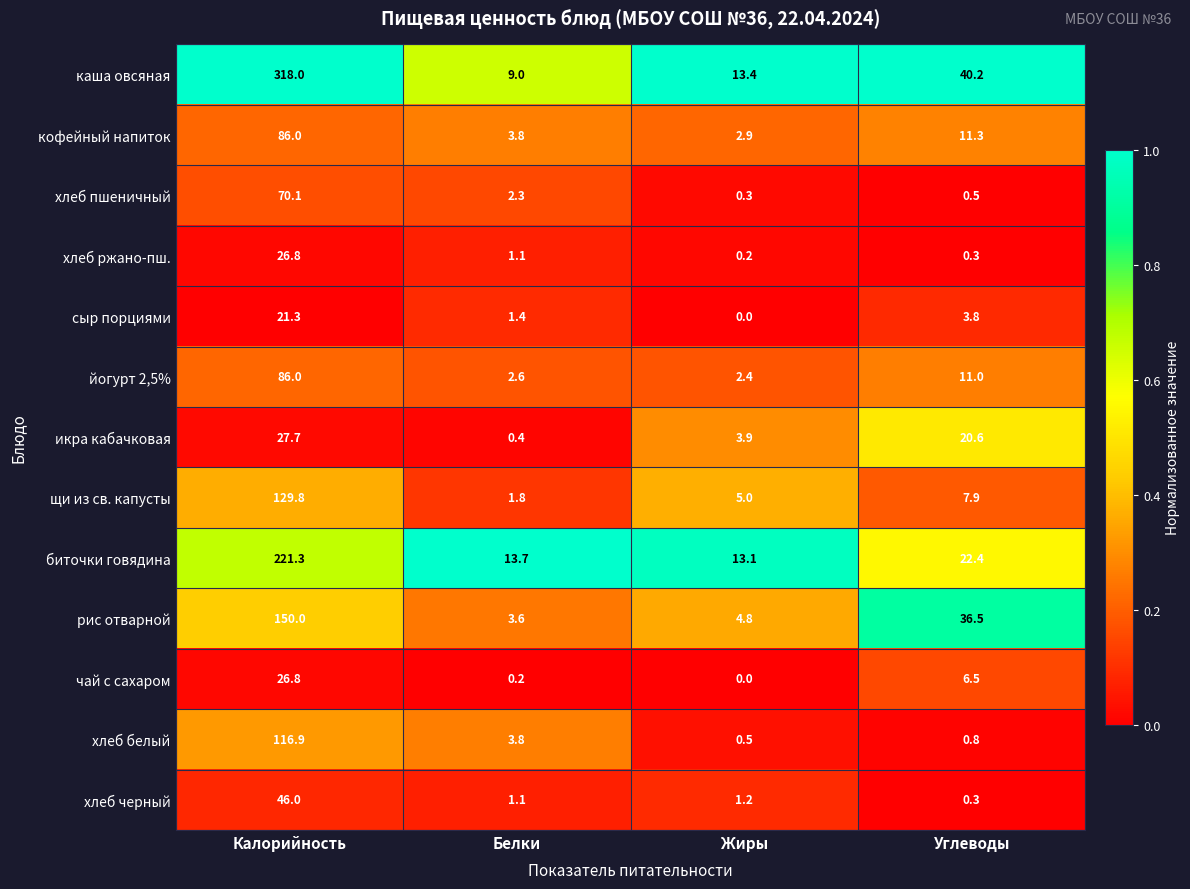

Rank the categories by хлеб черный value from highest to lowest.

Калорийность, Жиры, Белки, Углеводы